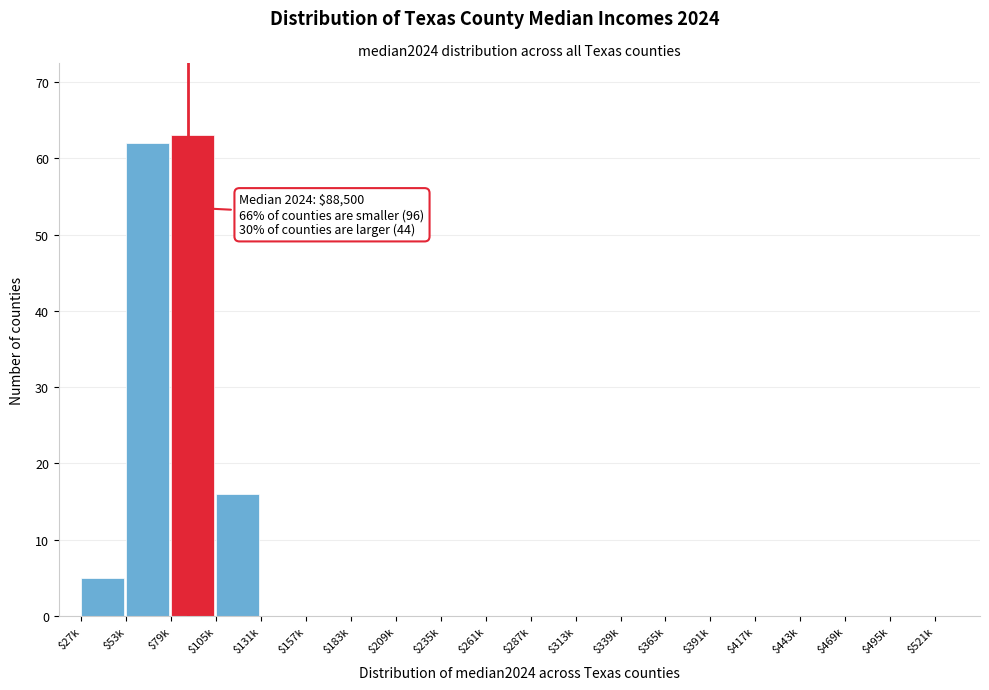

What is the sum of all values?

146